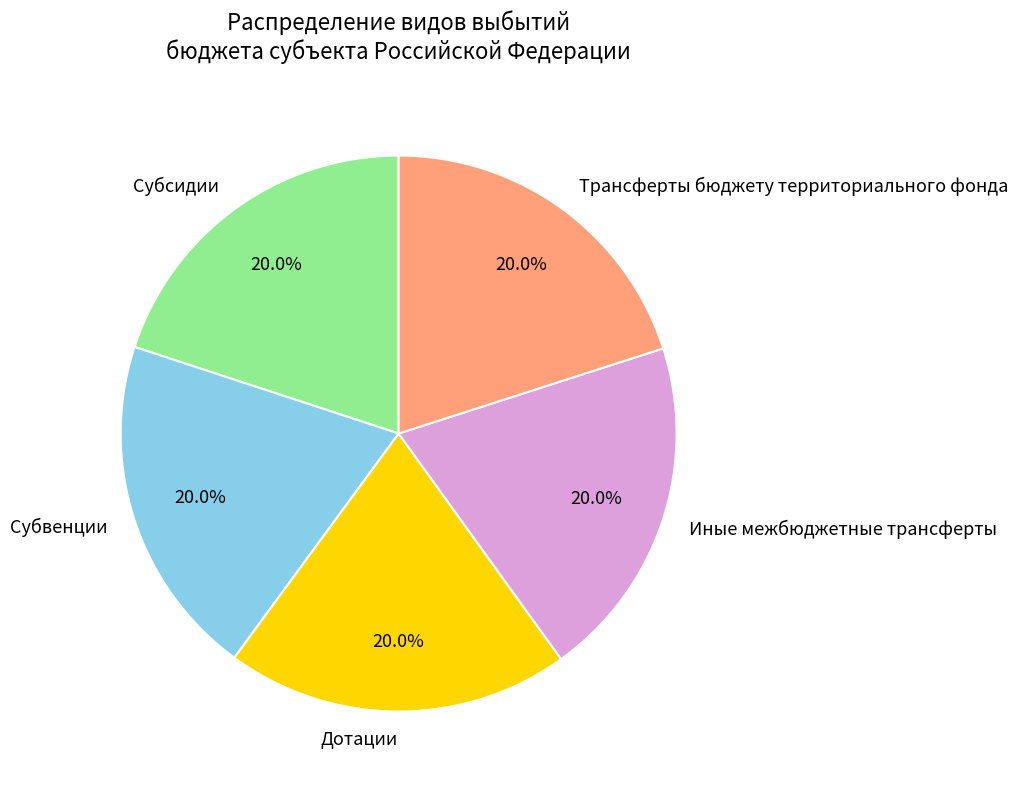

Is there a majority slice in this chart?

No